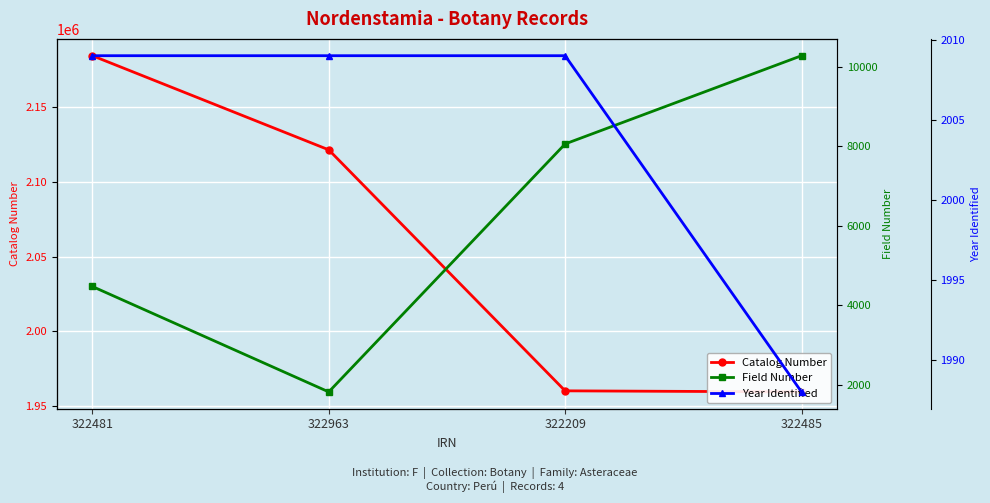

True or false: Catalog Number has more than 1 interior local peaks.

False